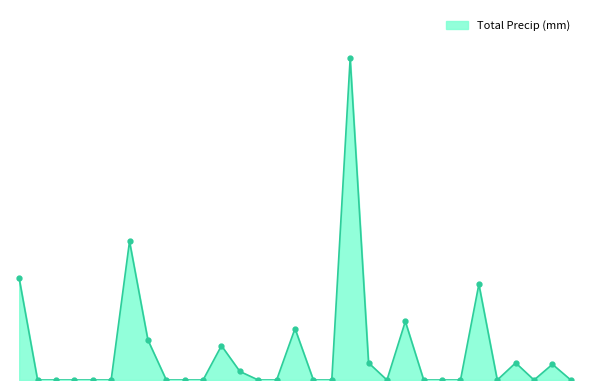

What is the average value?

2.0